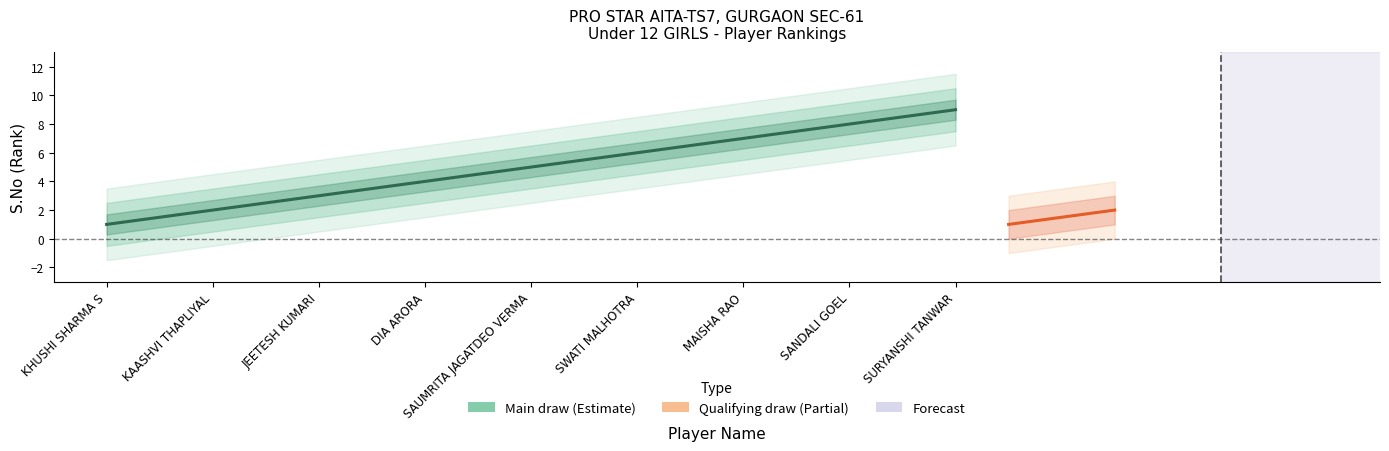

Which category has the lowest value across all series?

KHUSHI SHARMA S